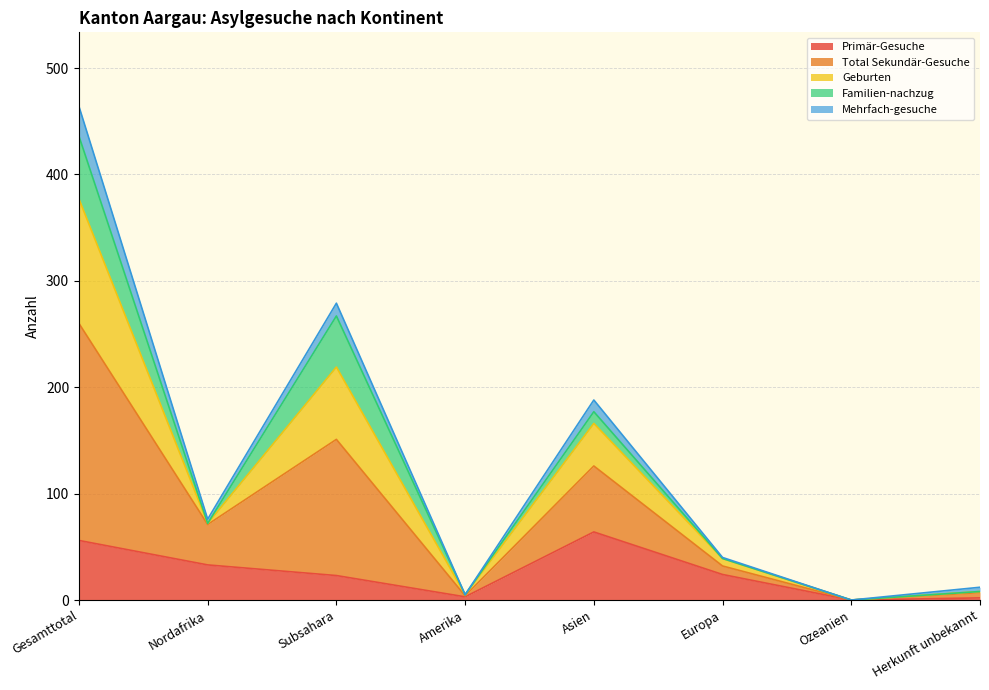

Which has a higher value, Subsahara or Ozeanien?

Subsahara